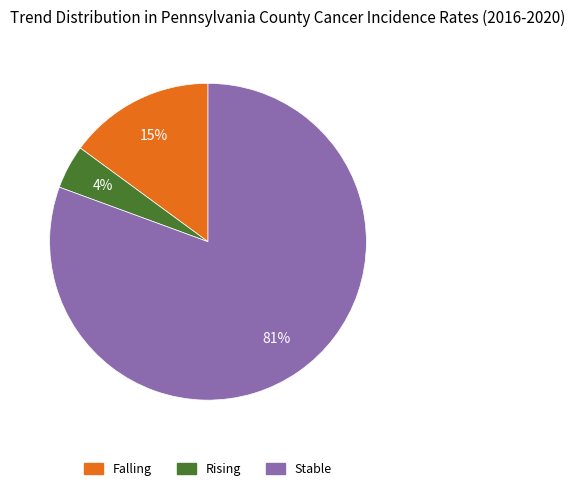

Is there any slice that represents more than half of the pie?

Yes